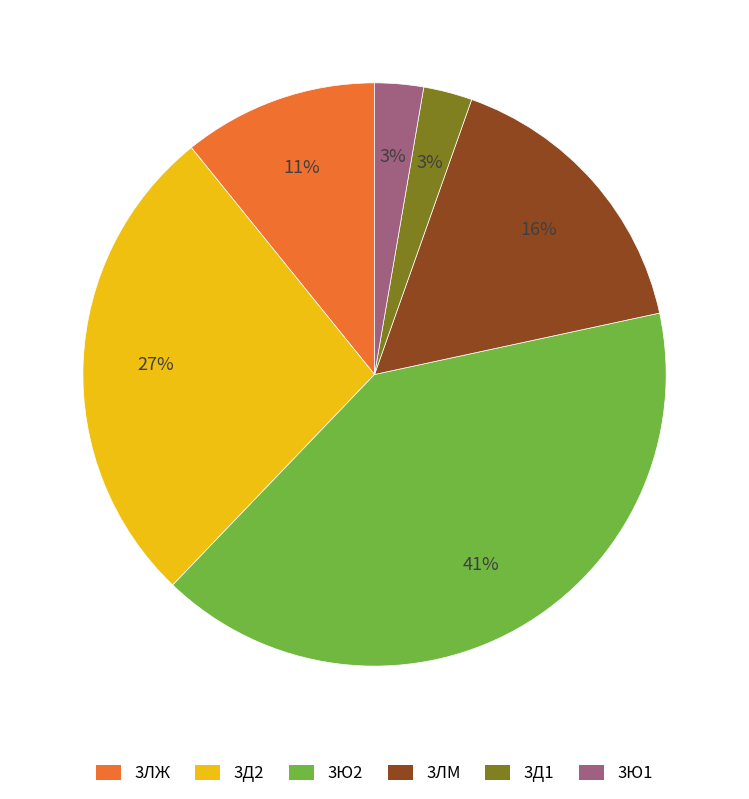

Is it true that 3ЛМ is 16% of the pie?

True